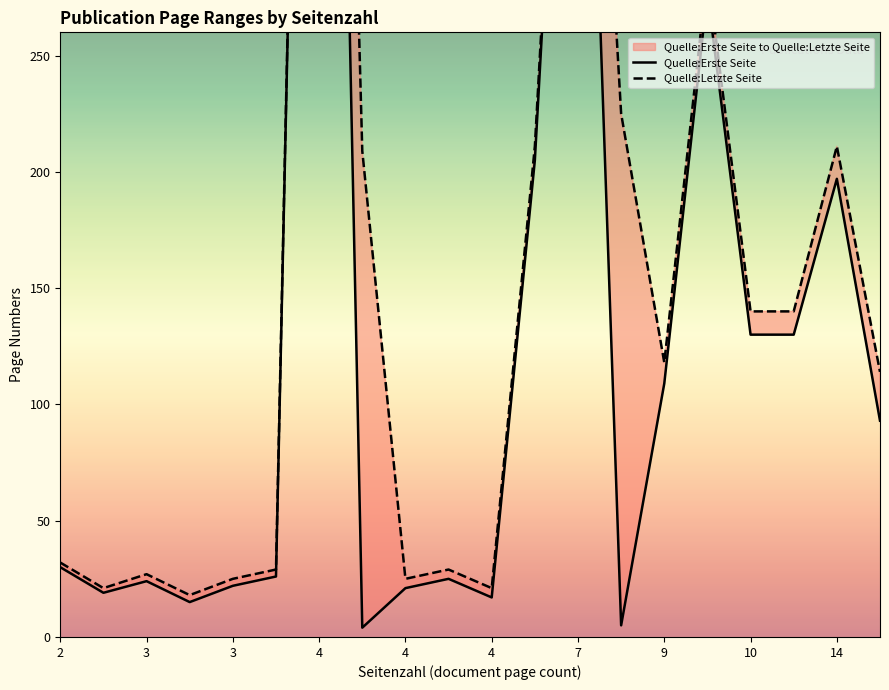

In Quelle:Letzte Seite, how many points are higher than both neighbors (excluding endpoints)?

6